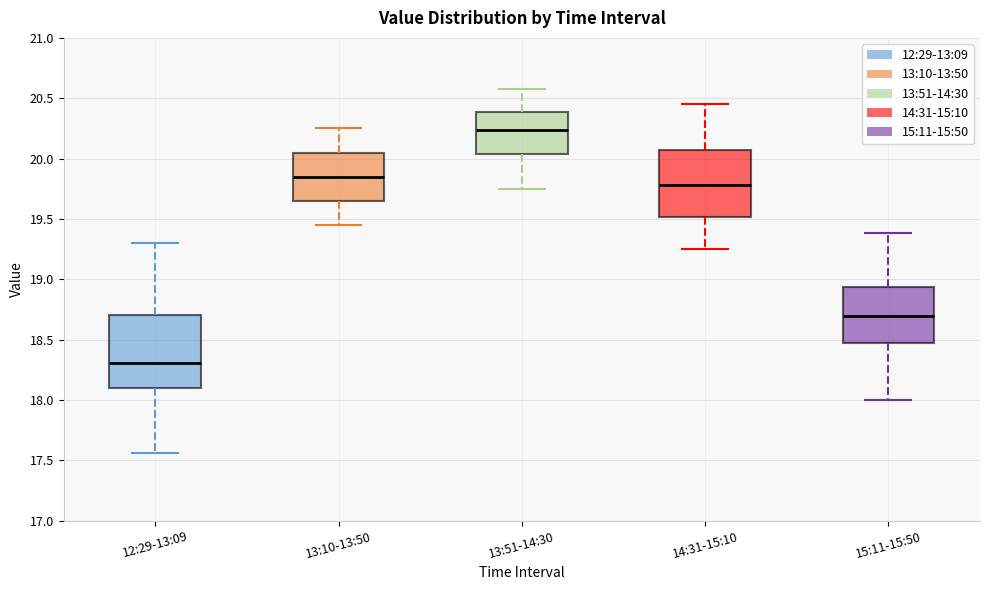

Reading left to right, transcribe this box plot: for each box, give where its median line is, the range the box spans, and where its two whiskers end, as read against the y-axis. The values are not printed on the chart, so give them approximately, as read against the axis.

12:29-13:09: median 18.30, box 18.10 to 18.70, whiskers 17.55 to 19.30
13:10-13:50: median 19.85, box 19.65 to 20.05, whiskers 19.45 to 20.25
13:51-14:30: median 20.25, box 20.05 to 20.40, whiskers 19.75 to 20.60
14:31-15:10: median 19.80, box 19.50 to 20.05, whiskers 19.25 to 20.45
15:11-15:50: median 18.70, box 18.45 to 18.95, whiskers 18.00 to 19.40